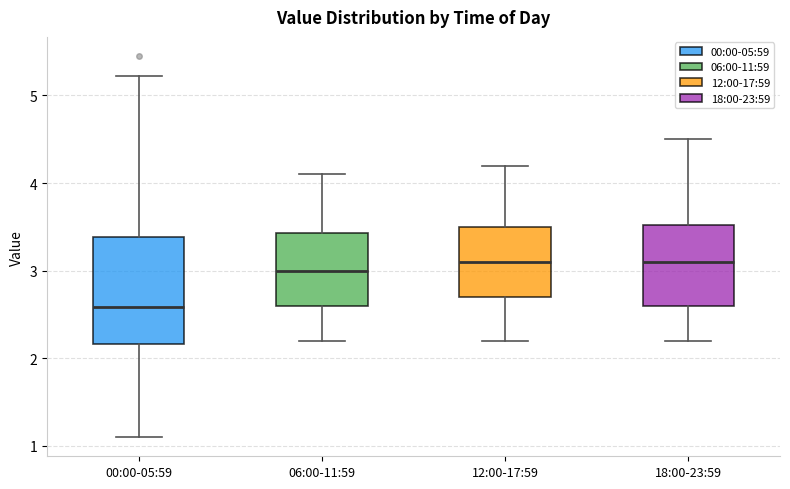

Reading left to right, read every box against the y-axis: the position of its median line, the range the box covers, and the ends of its whiskers. The values are not printed on the chart, so give them approximately, as read against the axis.

00:00-05:59: median 2.6, box 2.2 to 3.4, whiskers 1.1 to 5.2
06:00-11:59: median 3.0, box 2.6 to 3.4, whiskers 2.2 to 4.1
12:00-17:59: median 3.1, box 2.7 to 3.5, whiskers 2.2 to 4.2
18:00-23:59: median 3.1, box 2.6 to 3.5, whiskers 2.2 to 4.5